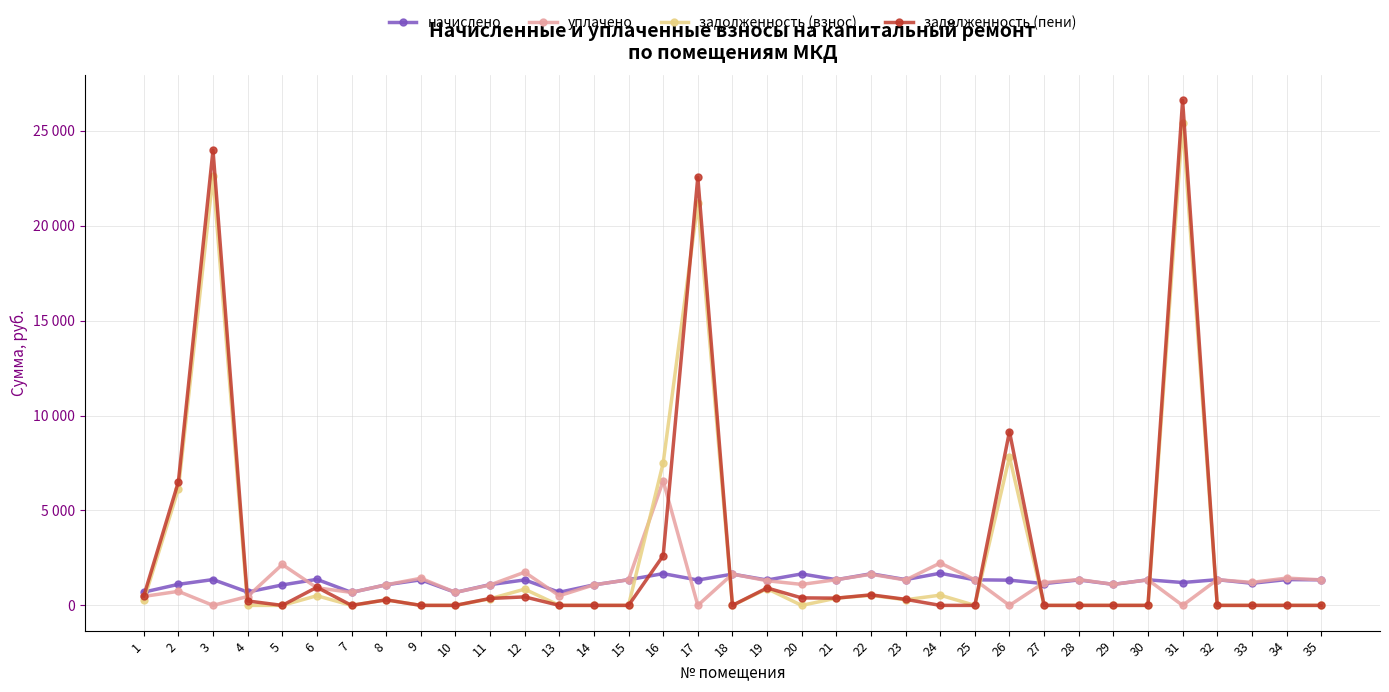

What are all the series names shown in the legend?

начислено, уплачено, задолженность (взнос), задолженность (пени)